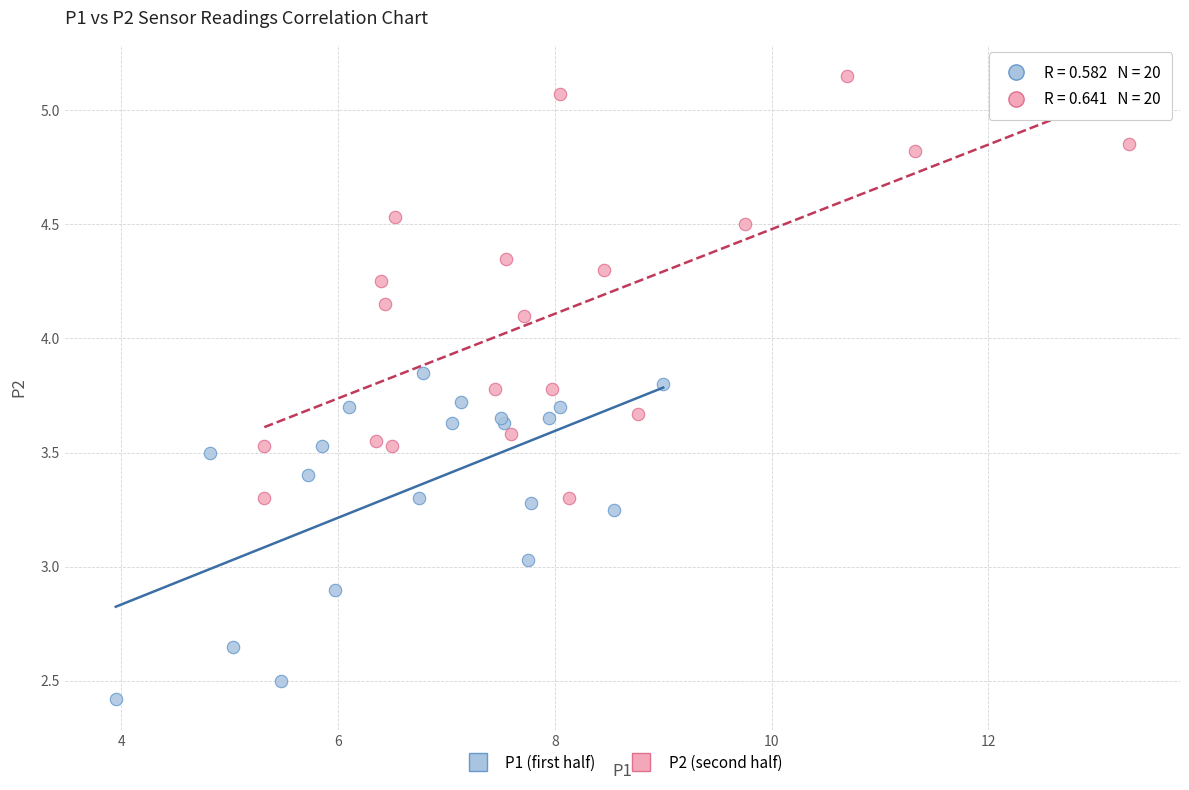

Which series reaches the minimum Y coordinate?

P1 (first half)